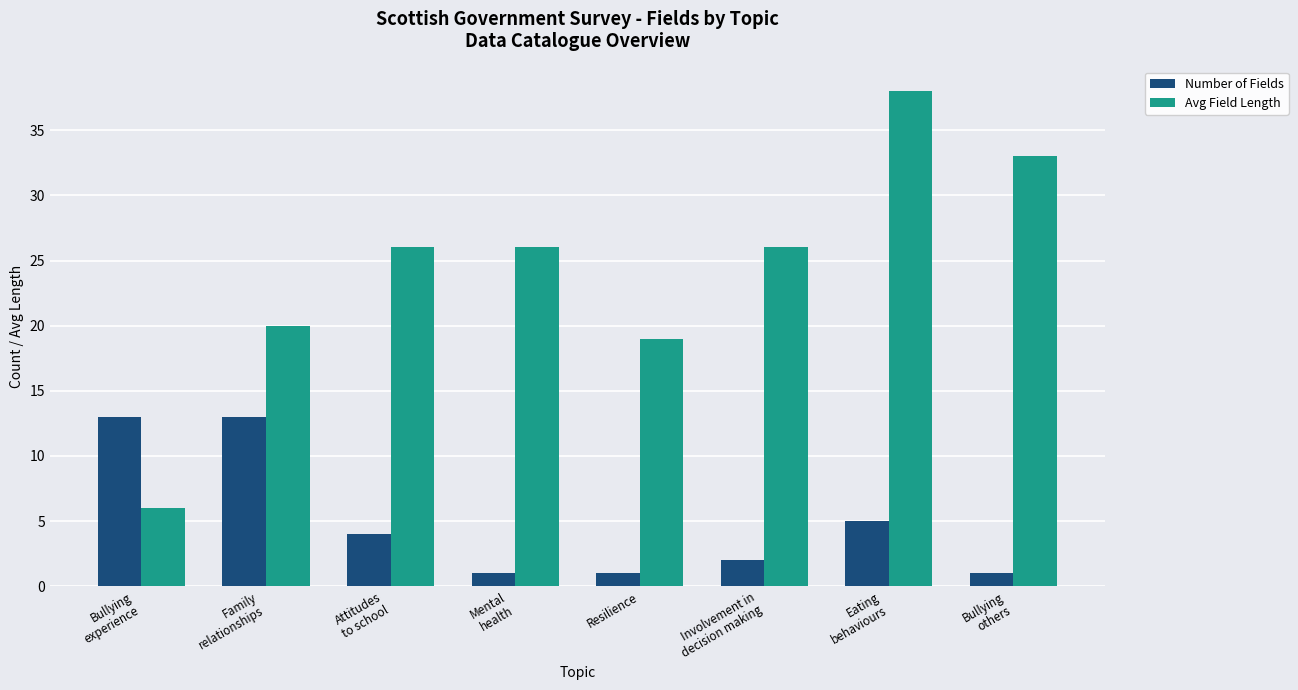

How many categories are shown in the chart?

8